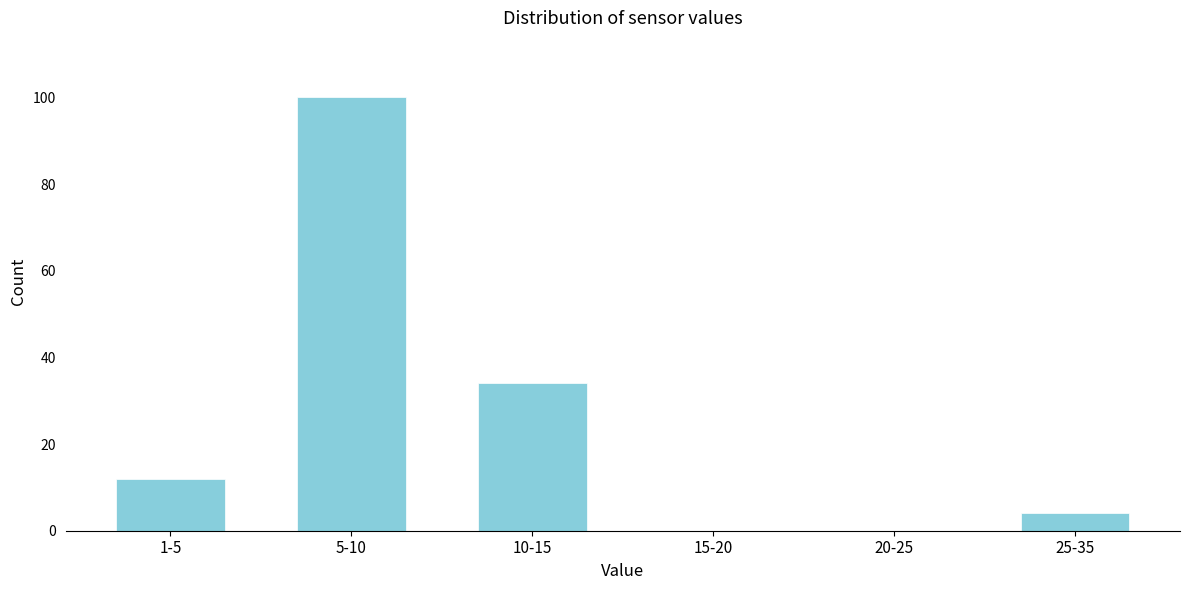

Reading left to right, extract all data points from this chart.

1-5=12	5-10=100	10-15=34	15-20=0	20-25=0	25-35=4